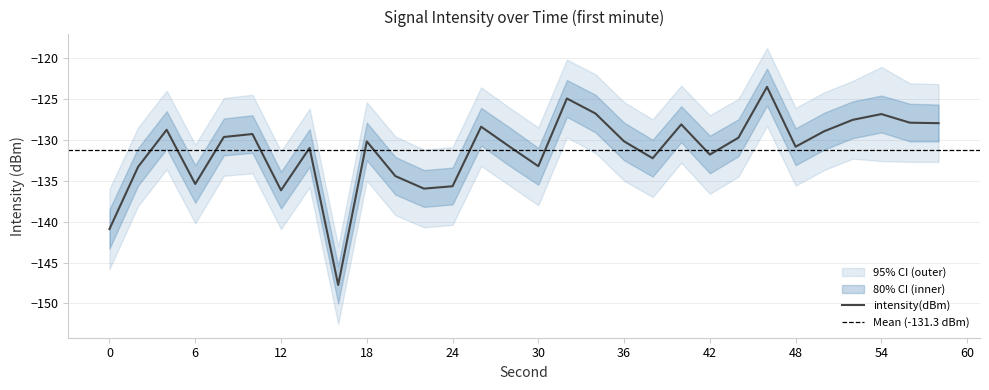

At which label does the data first exceed -130?

4